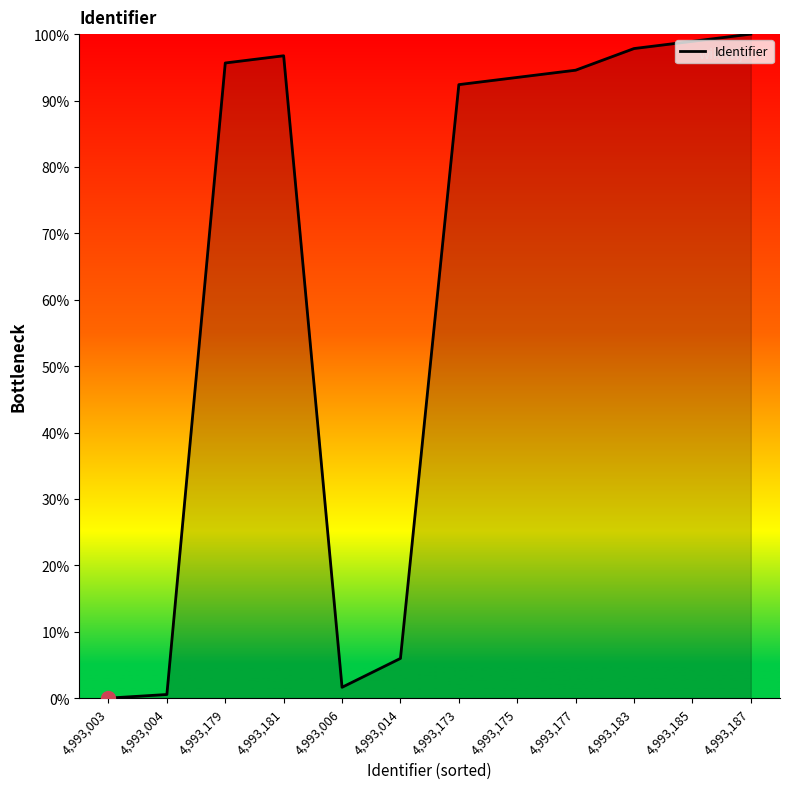

What position from the right is 4,993,183?

3